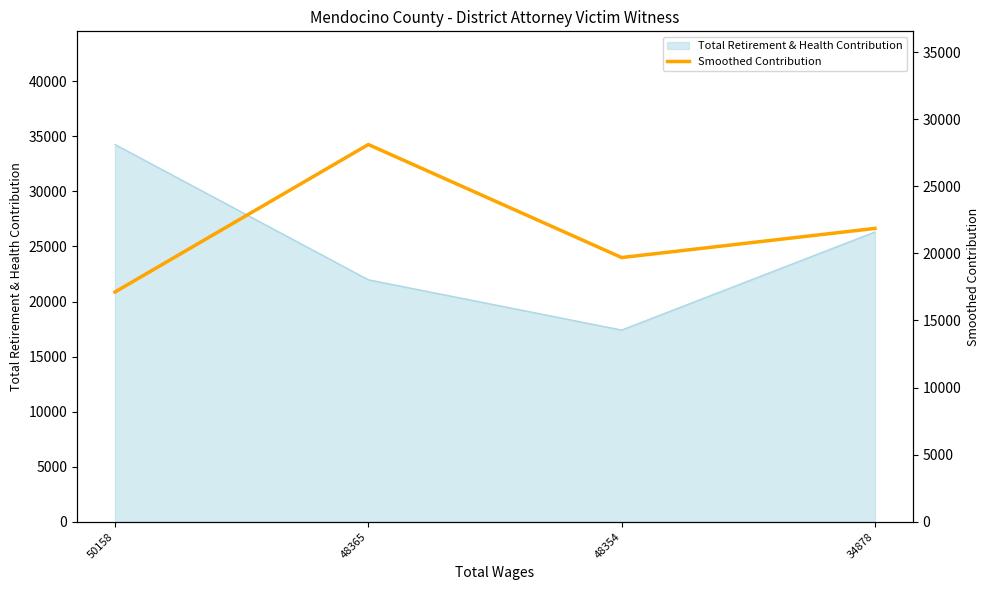

What is the value of the 4th point from the left?

21861.0